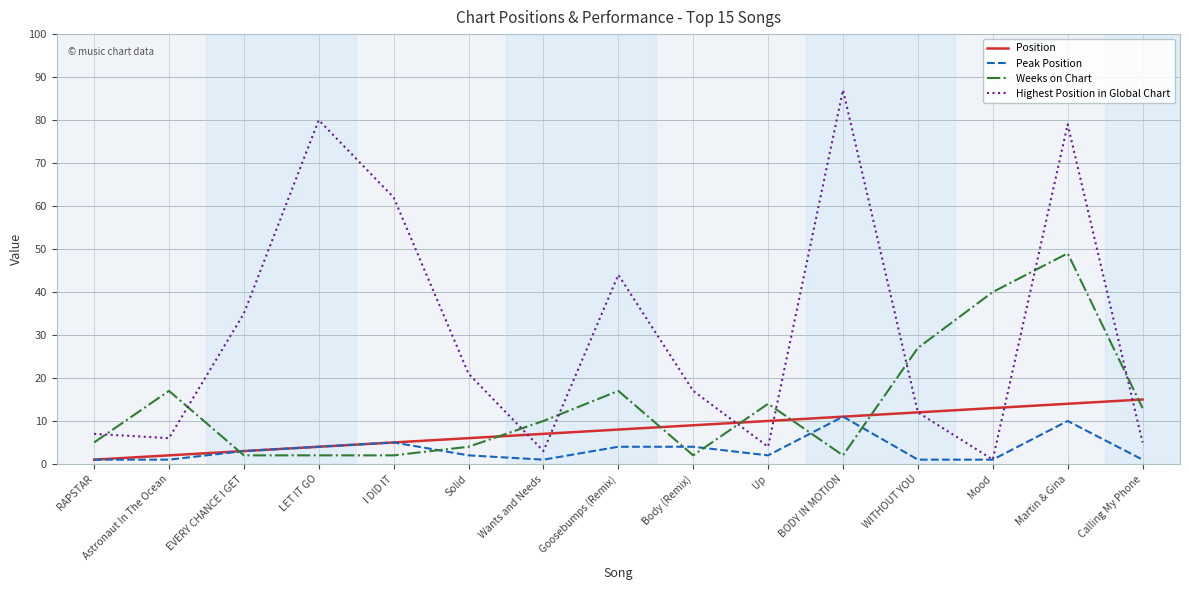

What is the sum of the Highest Position in Global Chart values at EVERY CHANCE I GET and Martin & Gina?

114